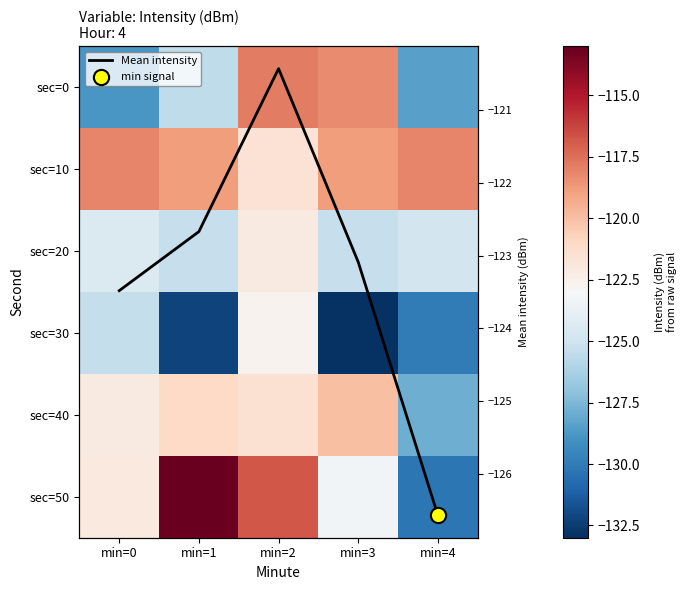

At which label does sec=20 first exceed -124?

min=2